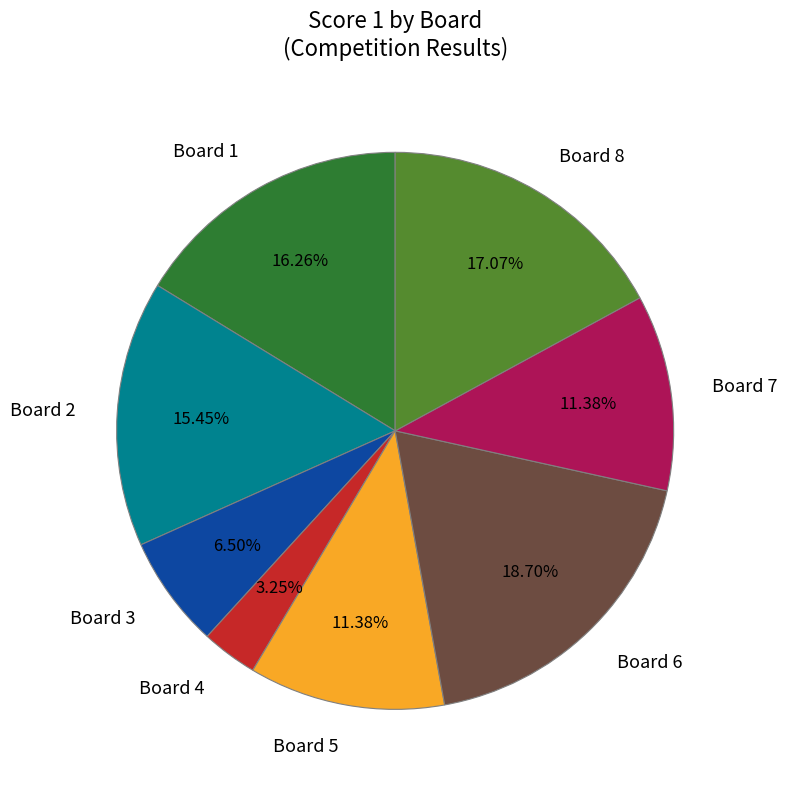

Is it true that Board 7 is 11% of the pie?

True